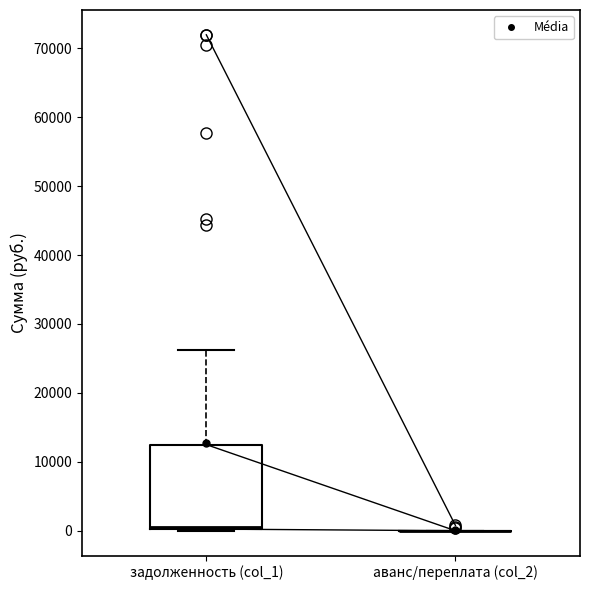

Reading left to right, read every box against the y-axis: the position of its median line, the range the box covers, and the ends of its whiskers. The values are not printed on the chart, so give them approximately, as read against the axis.

задолженность (col_1): median 1000, box 0 to 12000, whiskers 0 to 26000
аванс/переплата (col_2): box collapsed to a line at 0, whiskers 0 to 0